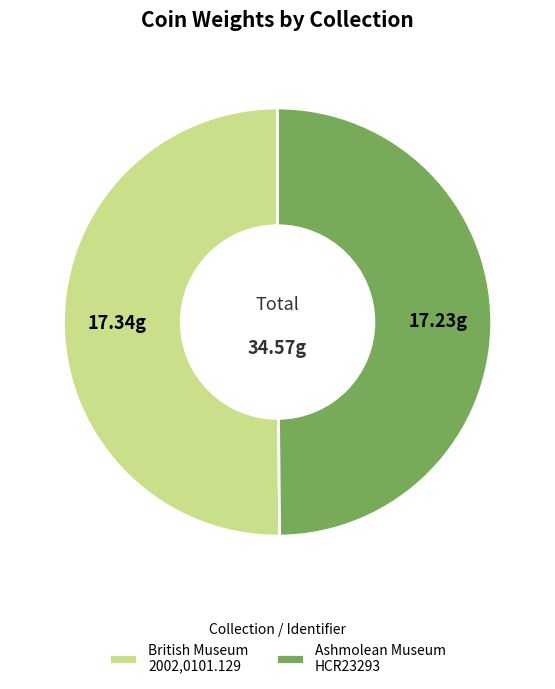

What is the ratio of the value at Ashmolean Museum HCR23293 to the value at British Museum 2002,0101.129?

1.0